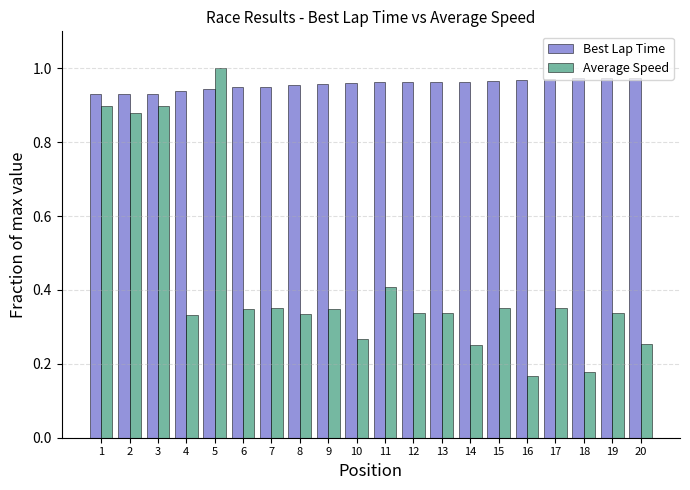

List the series in order of their peak value, lowest first.

Best Lap Time, Average Speed